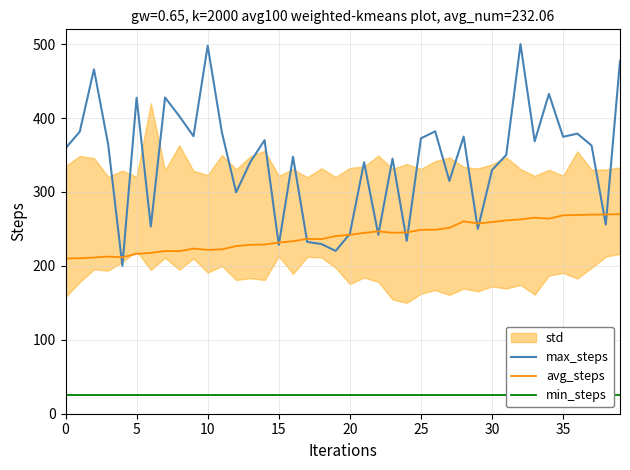

Read the avg_steps value at 25.

248.8